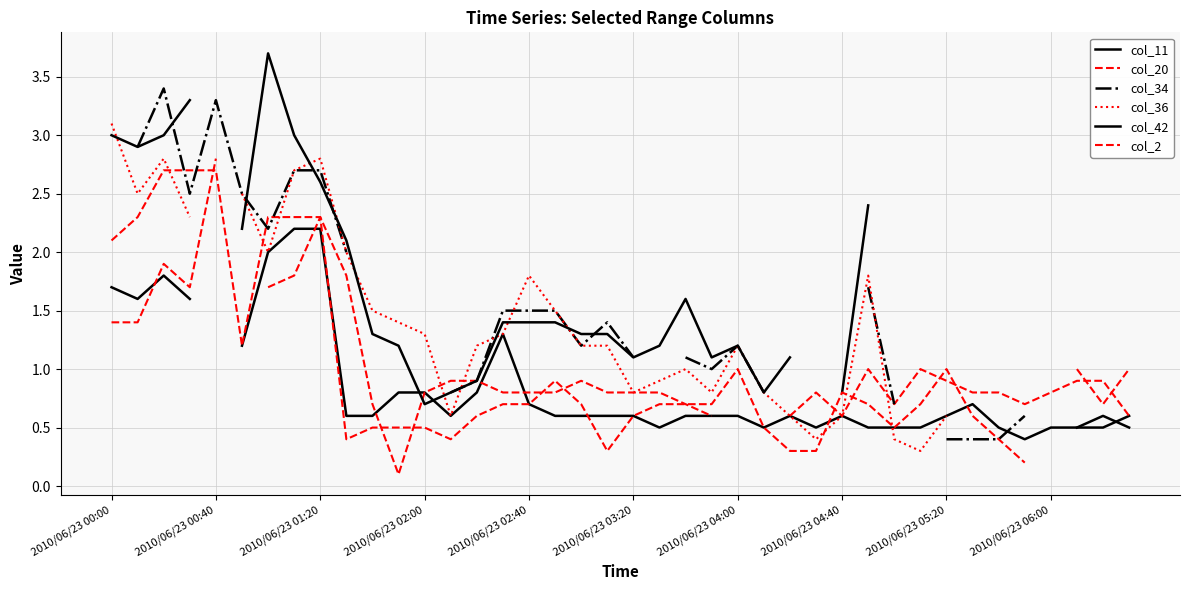

True or false: col_36 and col_2 cross at least once.

True